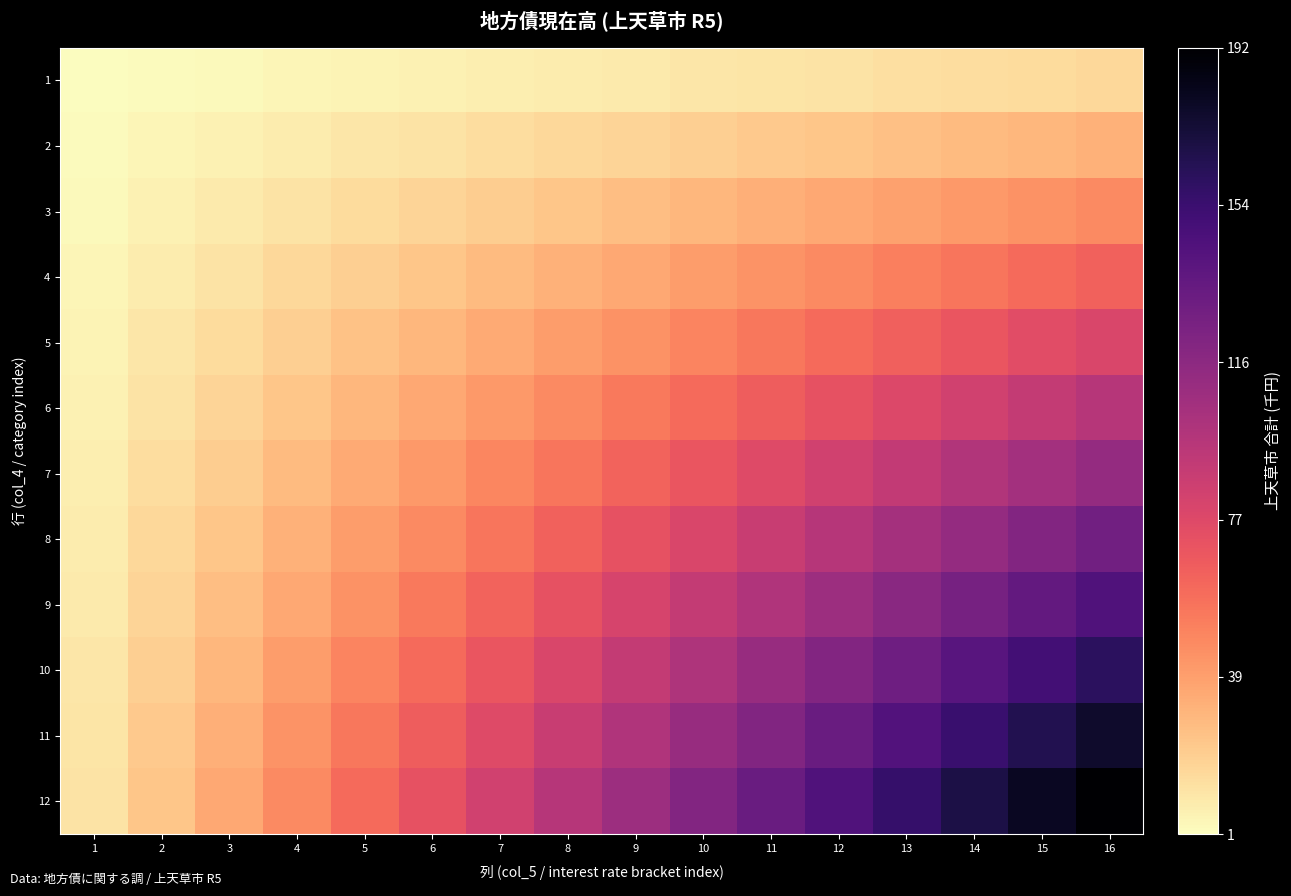

Reading left to right, list all the values displayed in this chart.

1: 1=1	2=2	3=3	4=4	5=5	6=6	7=7	8=8	9=9	10=10	11=11	12=12	13=13	14=14	15=15	16=16
2: 1=2	2=4	3=6	4=8	5=10	6=12	7=14	8=16	9=18	10=20	11=22	12=24	13=26	14=28	15=30	16=32
3: 1=3	2=6	3=9	4=12	5=15	6=18	7=21	8=24	9=27	10=30	11=33	12=36	13=39	14=42	15=45	16=48
4: 1=4	2=8	3=12	4=16	5=20	6=24	7=28	8=32	9=36	10=40	11=44	12=48	13=52	14=56	15=60	16=64
5: 1=5	2=10	3=15	4=20	5=25	6=30	7=35	8=40	9=45	10=50	11=55	12=60	13=65	14=70	15=75	16=80
6: 1=6	2=12	3=18	4=24	5=30	6=36	7=42	8=48	9=54	10=60	11=66	12=72	13=78	14=84	15=90	16=96
7: 1=7	2=14	3=21	4=28	5=35	6=42	7=49	8=56	9=63	10=70	11=77	12=84	13=91	14=98	15=105	16=112
8: 1=8	2=16	3=24	4=32	5=40	6=48	7=56	8=64	9=72	10=80	11=88	12=96	13=104	14=112	15=120	16=128
9: 1=9	2=18	3=27	4=36	5=45	6=54	7=63	8=72	9=81	10=90	11=99	12=108	13=117	14=126	15=135	16=144
10: 1=10	2=20	3=30	4=40	5=50	6=60	7=70	8=80	9=90	10=100	11=110	12=120	13=130	14=140	15=150	16=160
11: 1=11	2=22	3=33	4=44	5=55	6=66	7=77	8=88	9=99	10=110	11=121	12=132	13=143	14=154	15=165	16=176
12: 1=12	2=24	3=36	4=48	5=60	6=72	7=84	8=96	9=108	10=120	11=132	12=144	13=156	14=168	15=180	16=192